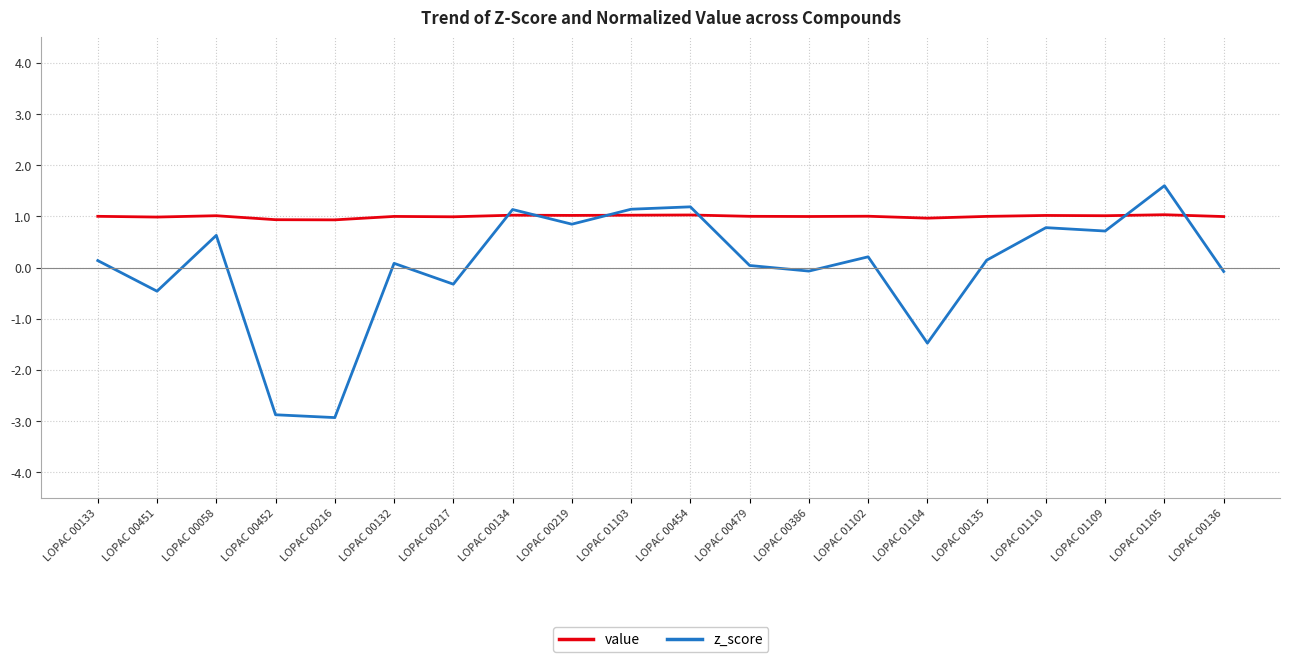

True or false: z_score and value intersect in this chart.

True